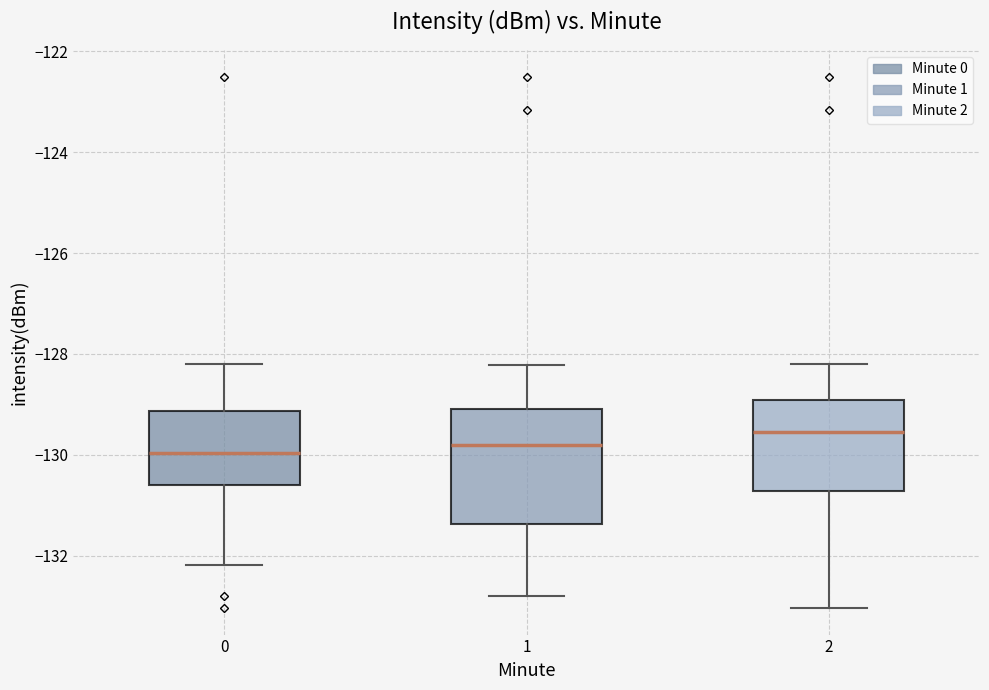

Which box has the highest median line?

2